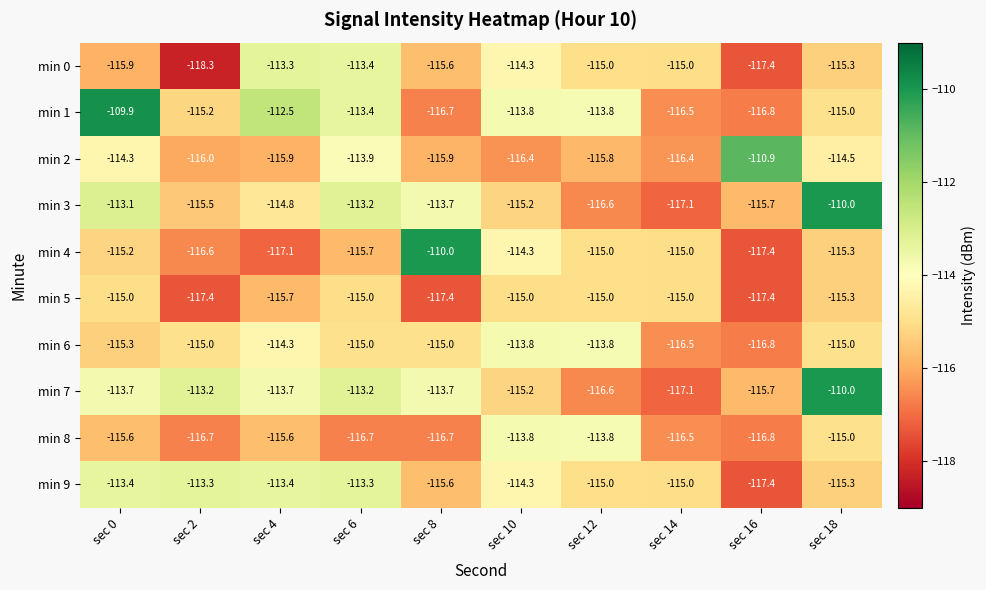

The min 8 series shows -113.8 at sec 10. True or false?

True